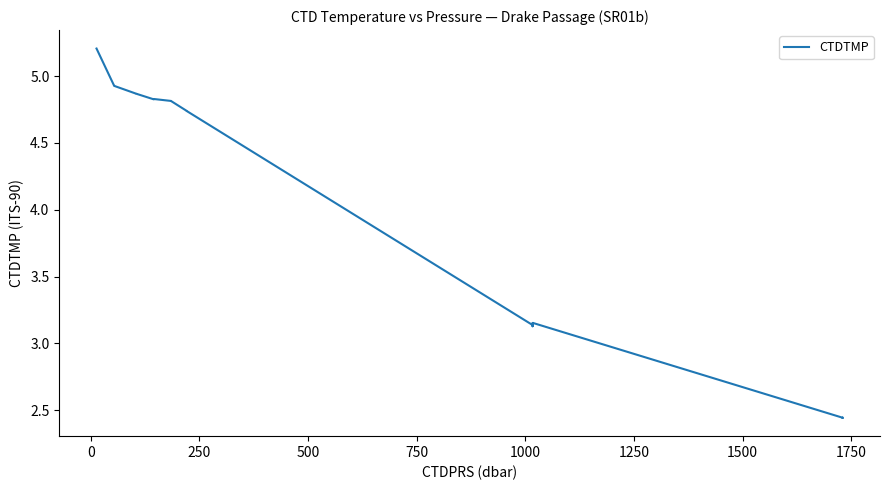

What is the difference between the maximum and minimum values?

2.8